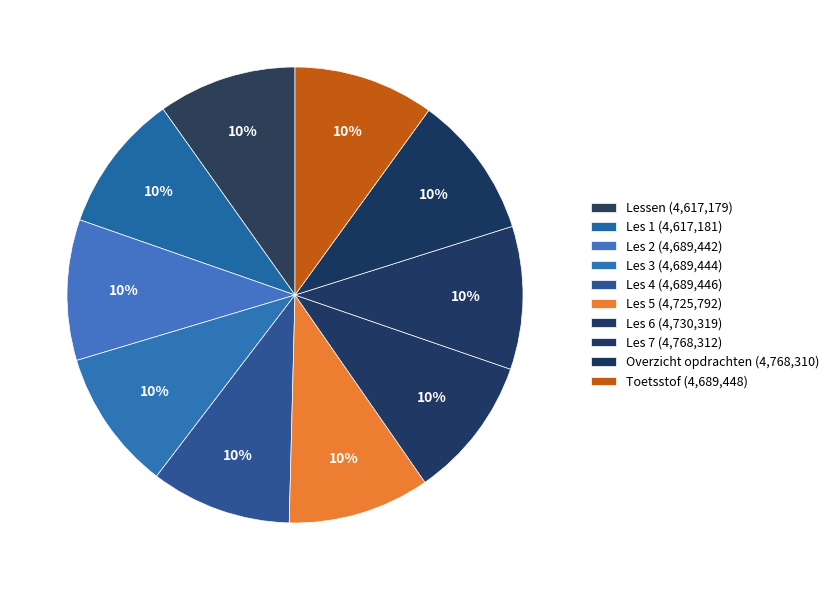

How many slices are in this pie chart?

10